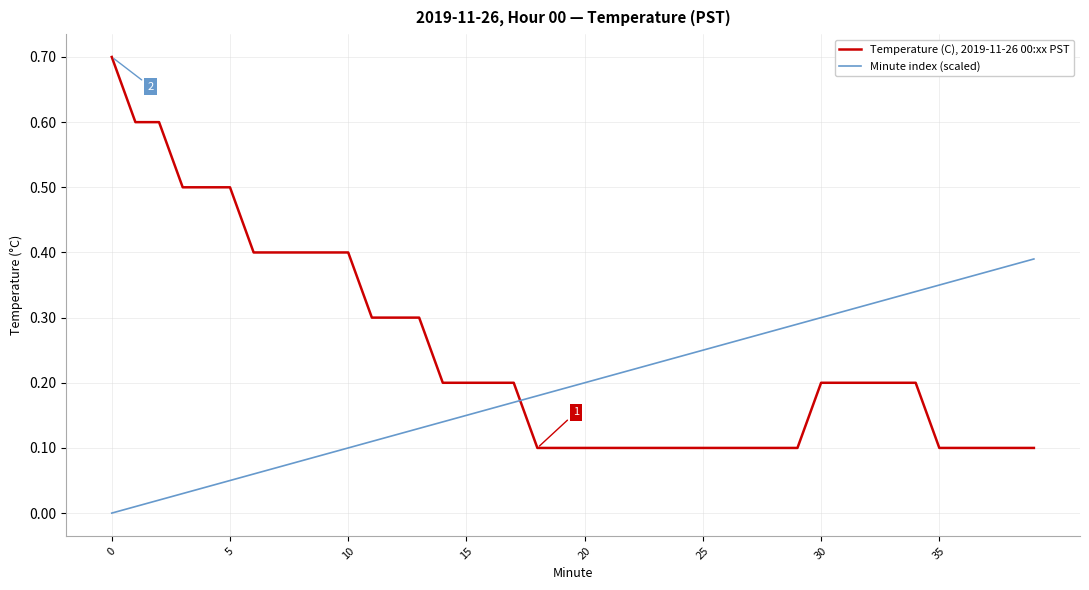

Which series has the largest total across all categories?

Temperature (C), 2019-11-26 00:xx PST